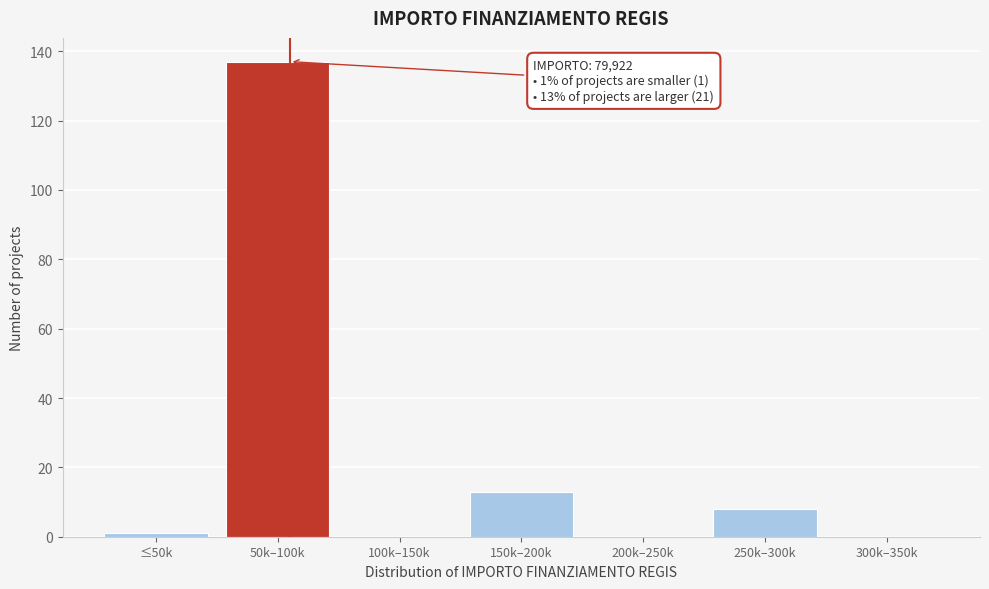

Reading left to right, extract all data points from this chart.

≤50k=1	50k–100k=137	100k–150k=0	150k–200k=13	200k–250k=0	250k–300k=8	300k–350k=0